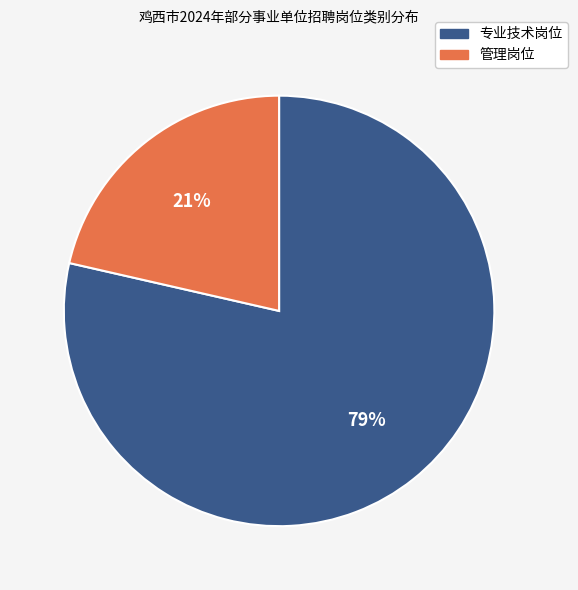

To the nearest percent, what is the combined percentage of 专业技术岗位 and 管理岗位?

100%